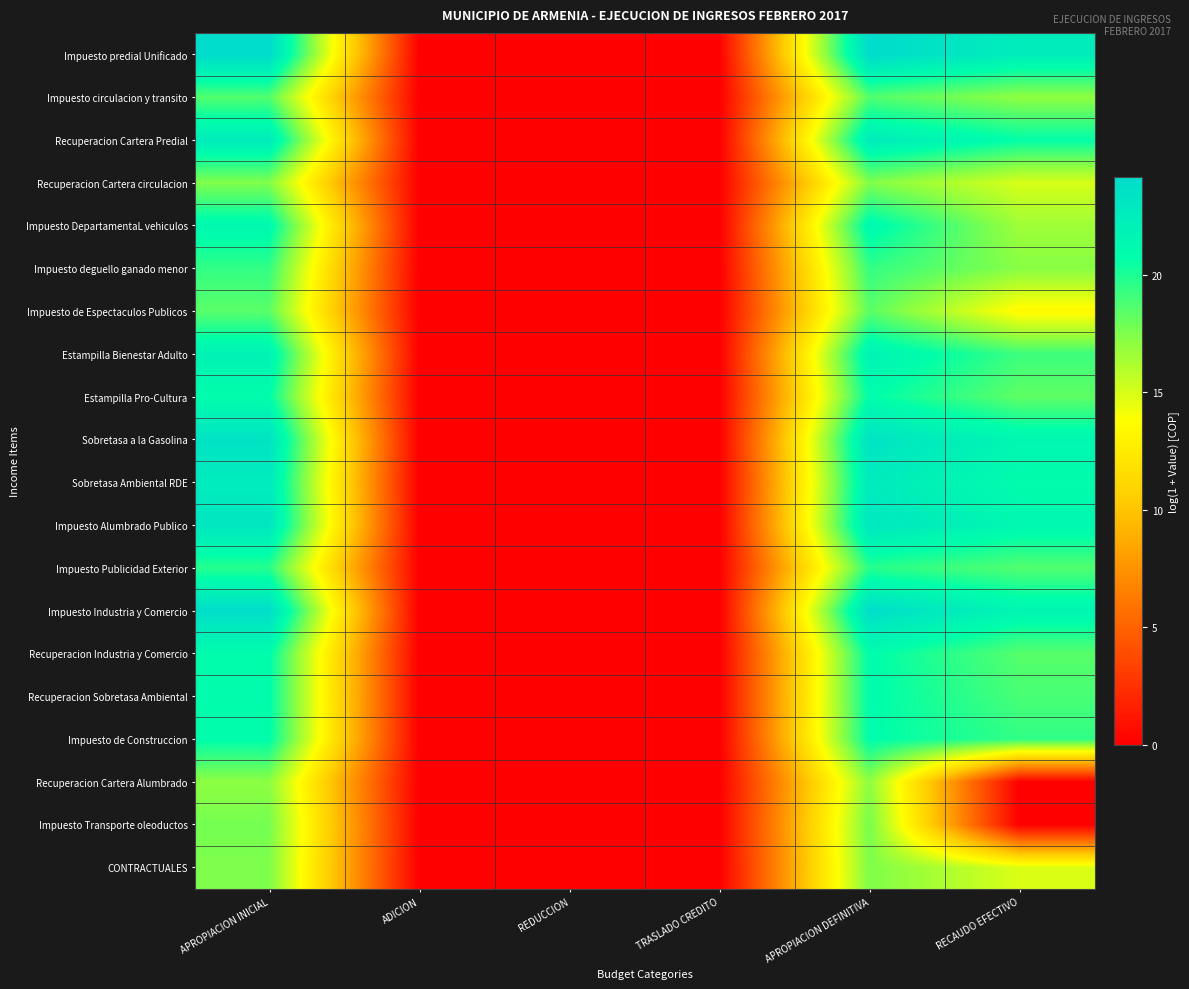

At how many categories does at least one series exceed 8?

3